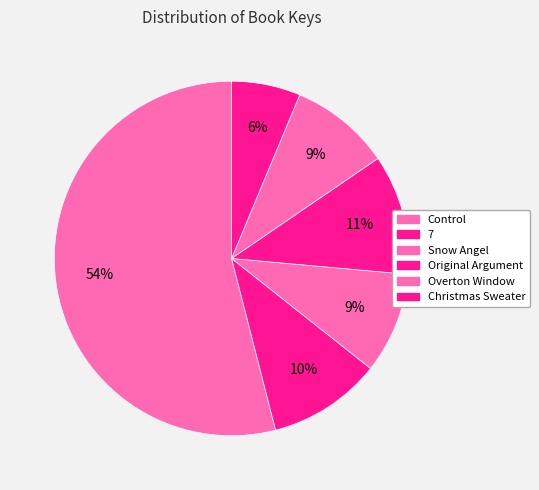

Approximately how many times larger is the value at Control compared to Overton Window?

5.9